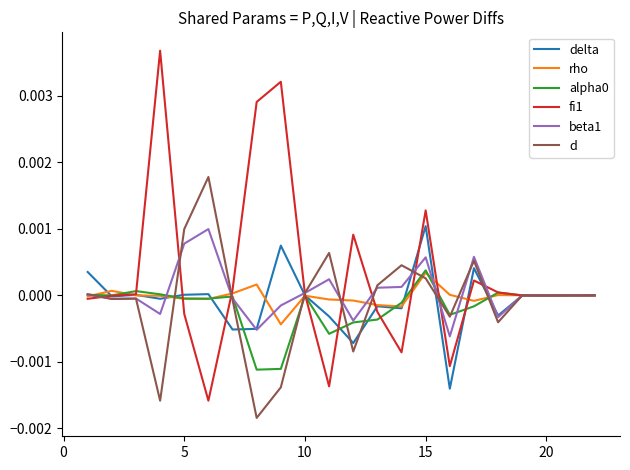

Which series has the widest spread of values?

fi1